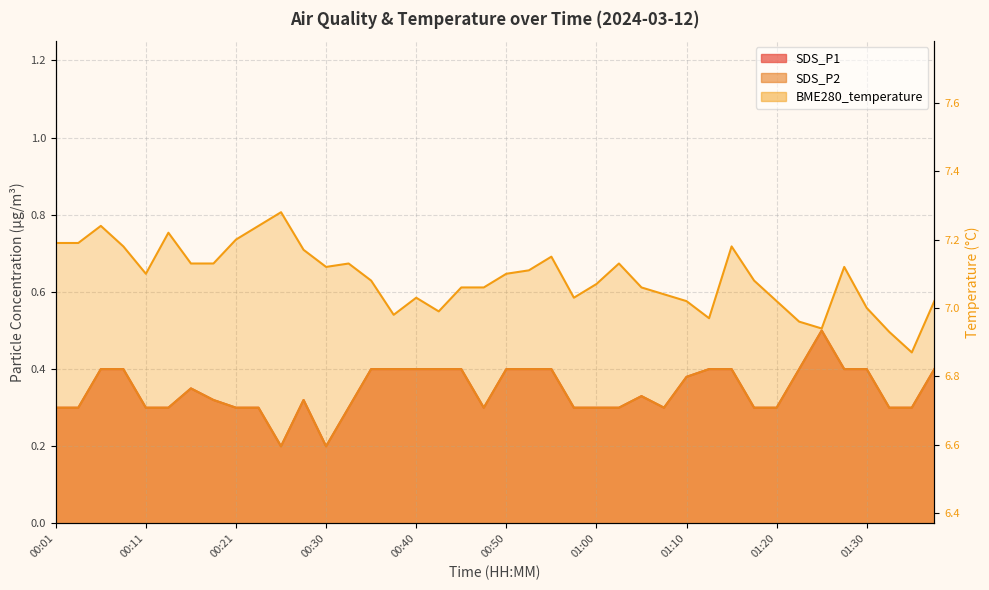

At which category is the sum across all series the highest?

00:06